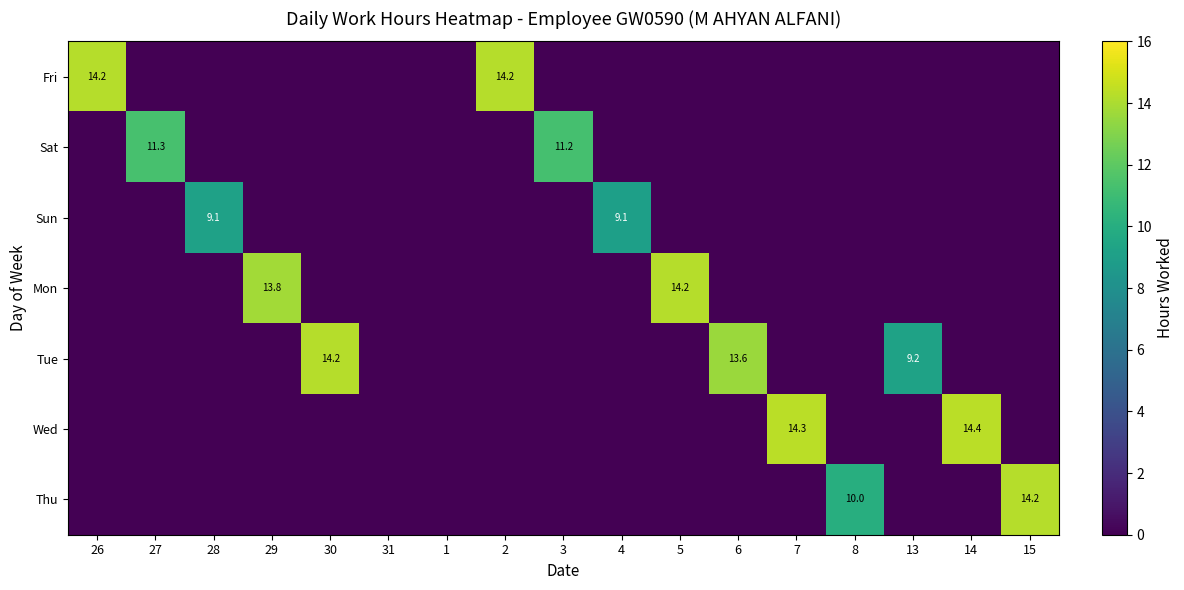

The value of Wed at 7 is 14.3. True or false?

True